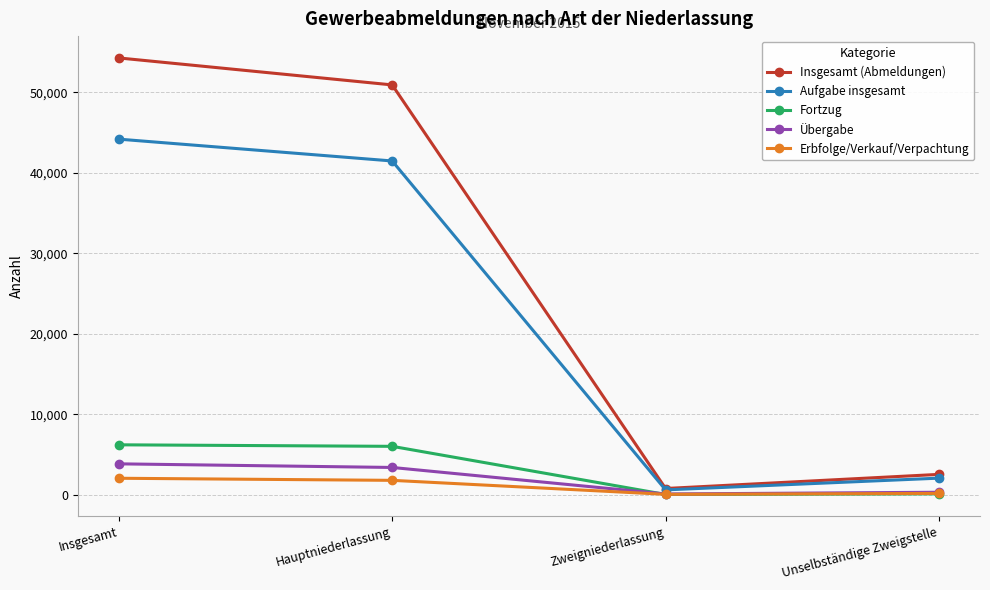

How many lines are shown in the chart?

5